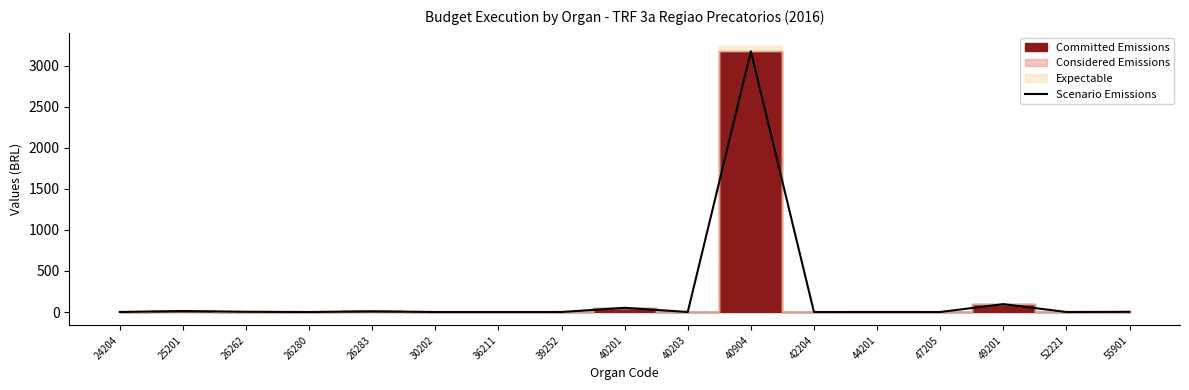

How many lines are shown in the chart?

1